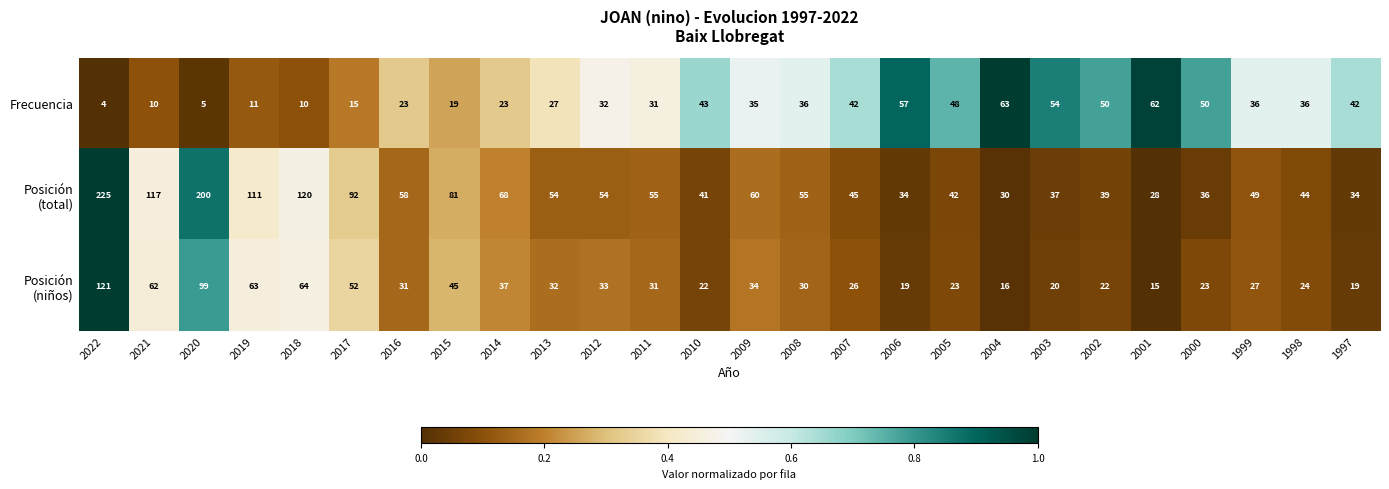

What is the difference between the highest and lowest values at 2018?

110